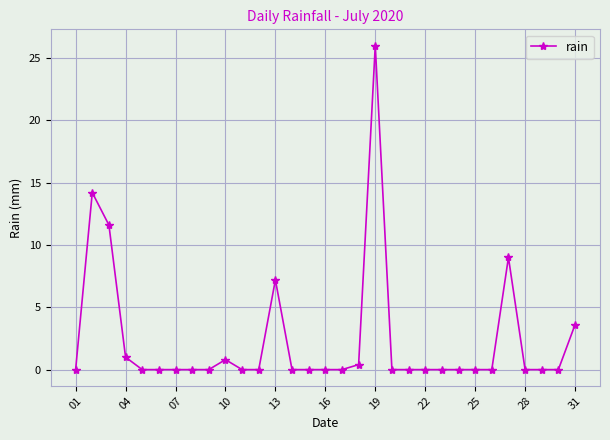

What is the greatest value displayed?

26.0